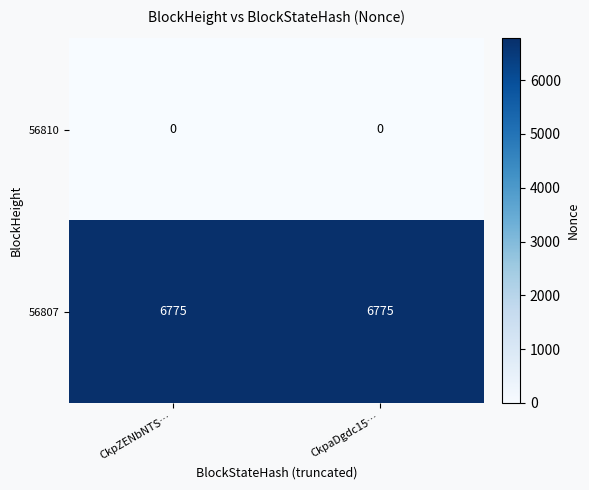

Reading right to left, transcribe all the data shown in this chart.

56810: CkpaDgdc15…=0	CkpZENbNTS…=0
56807: CkpaDgdc15…=6775	CkpZENbNTS…=6775